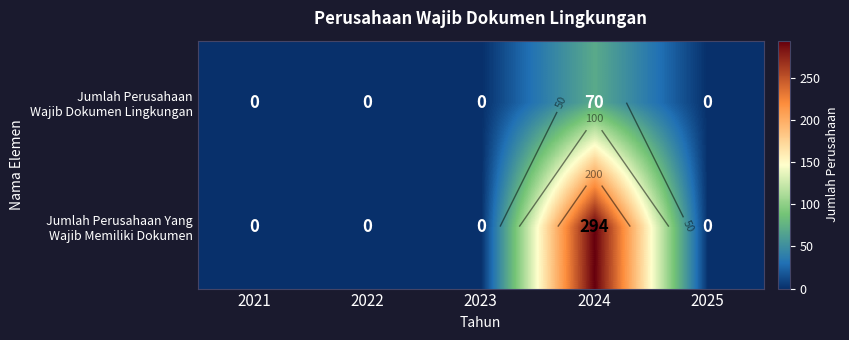

The Jumlah Perusahaan Yang Wajib Memiliki Dokumen series shows 0 at 2021. True or false?

True